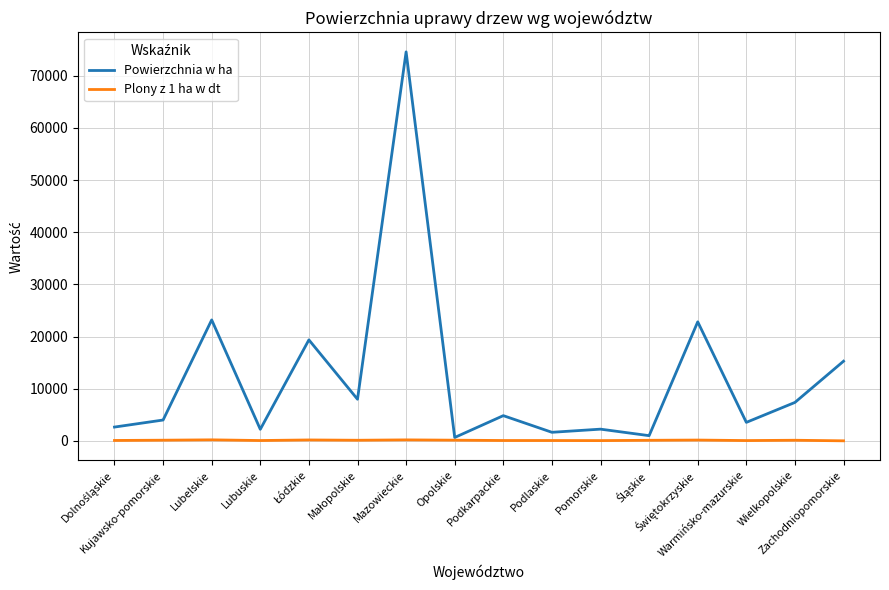

The Plony z 1 ha w dt series shows 138.1 at Opolskie. True or false?

True